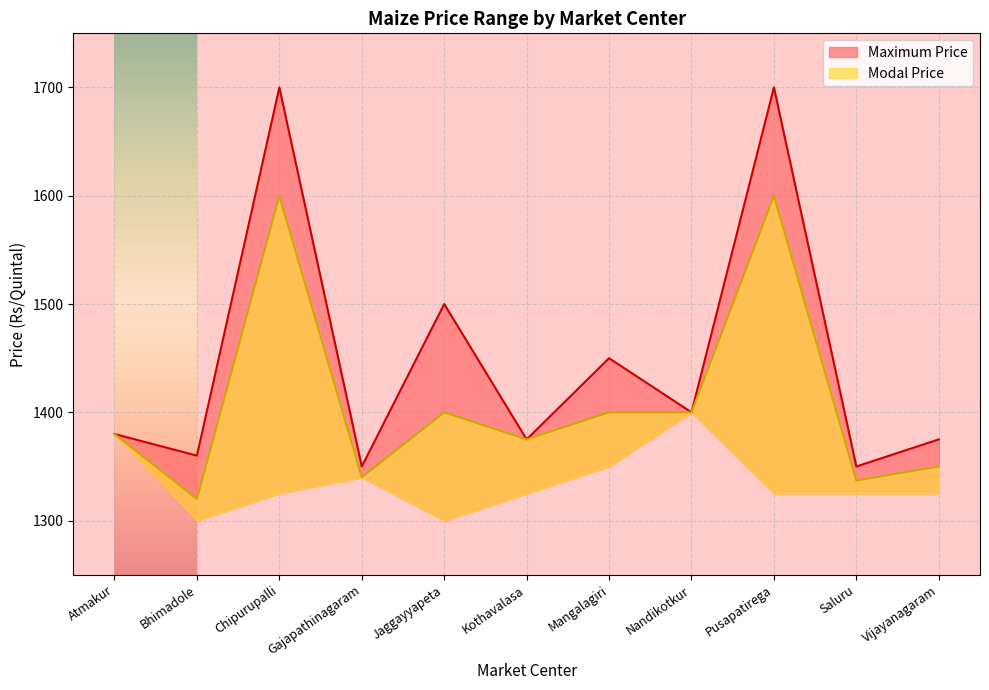

What is the difference between the maximum and minimum values in the Maximum Price series?

350